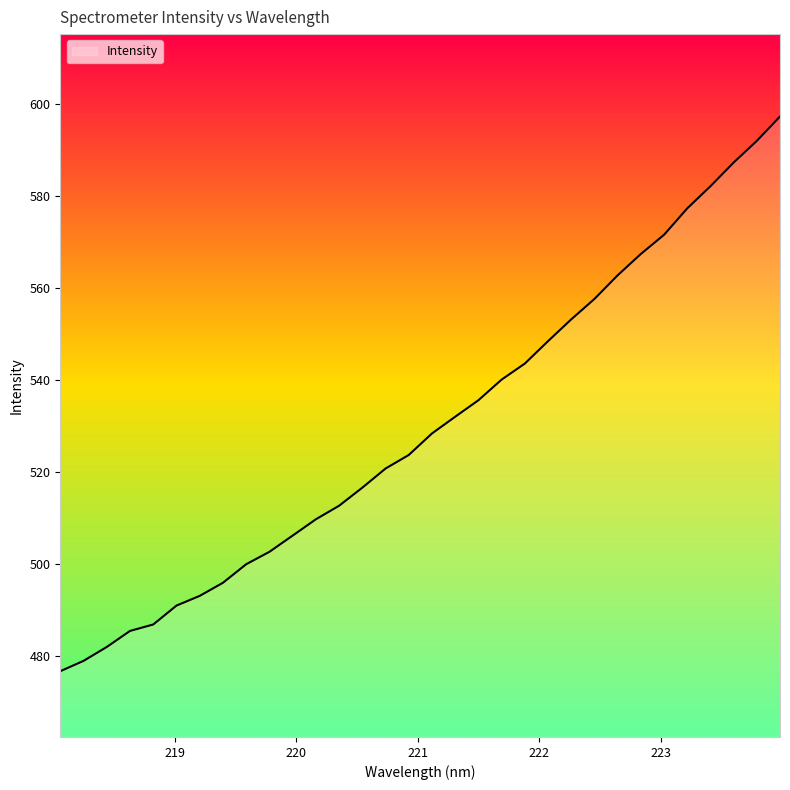

What is the difference between the maximum and minimum values?

120.6